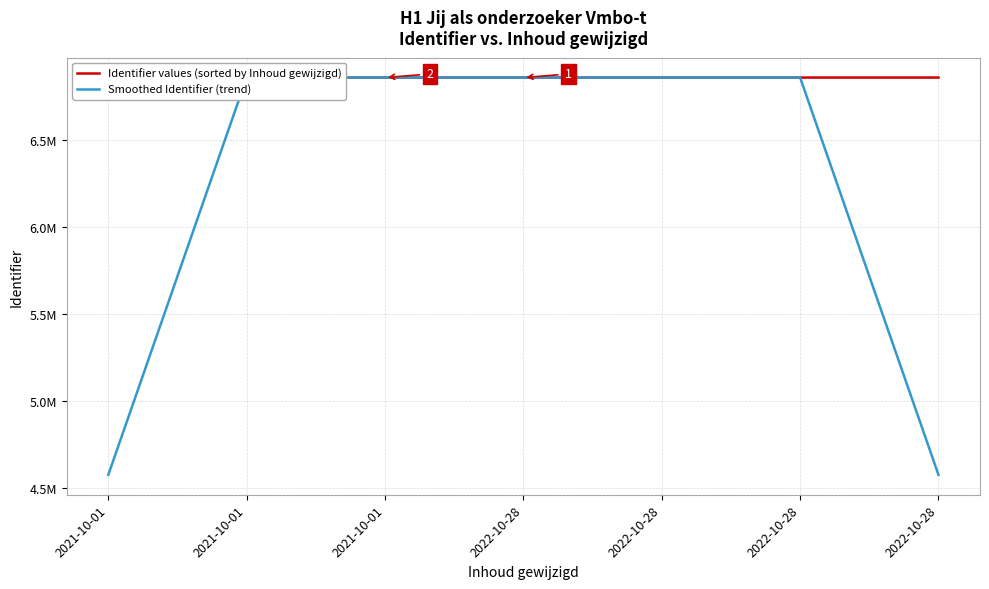

What is the total value across all series at 2022-10-28?

13719757.3